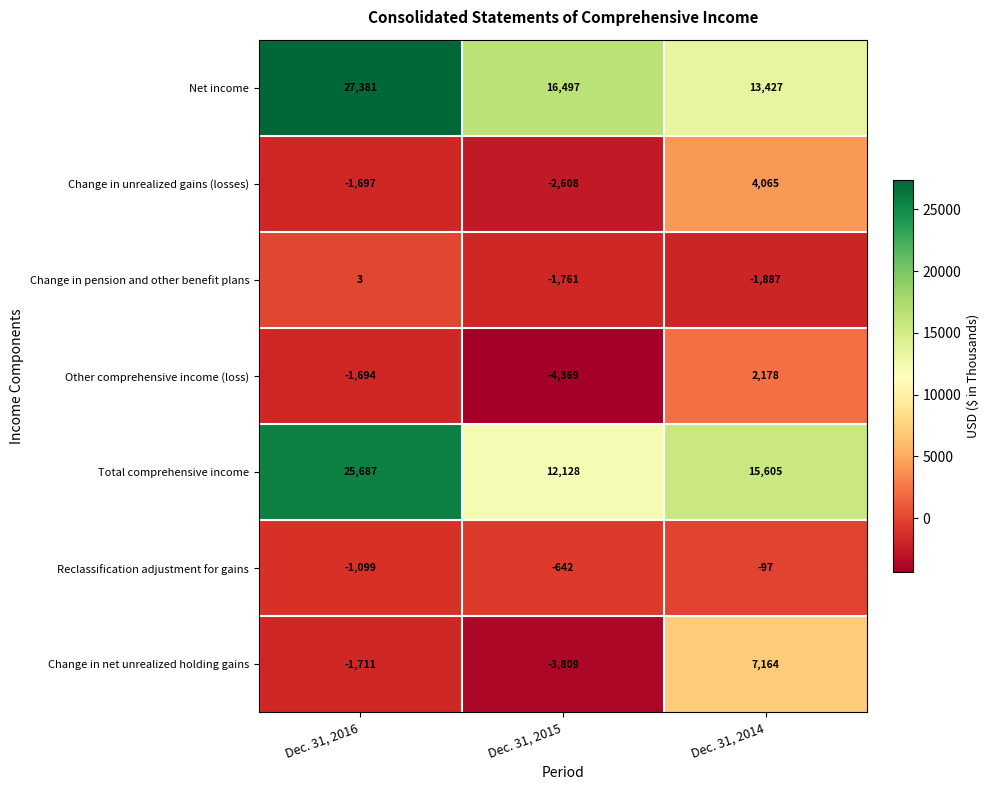

What is the average value of the Total comprehensive income series?

17807